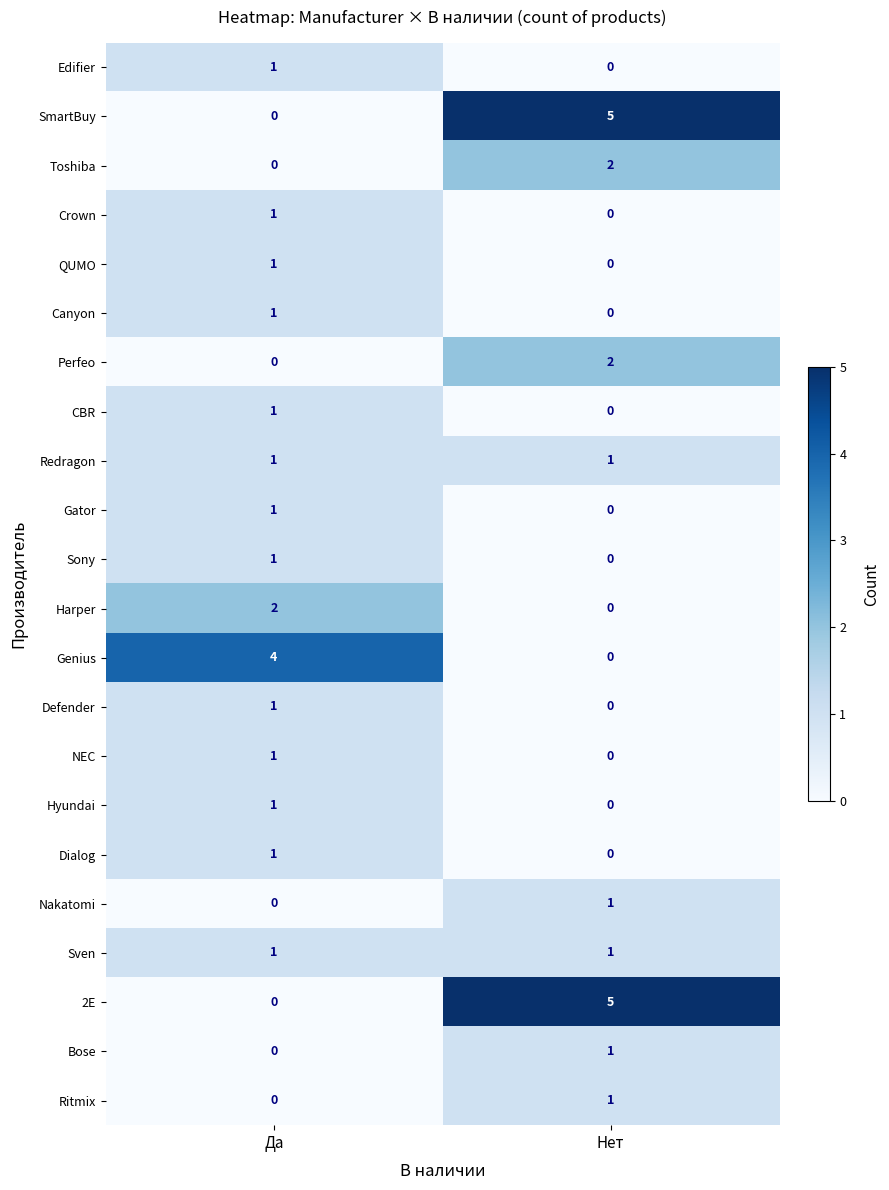

How many data points does each series have?

2